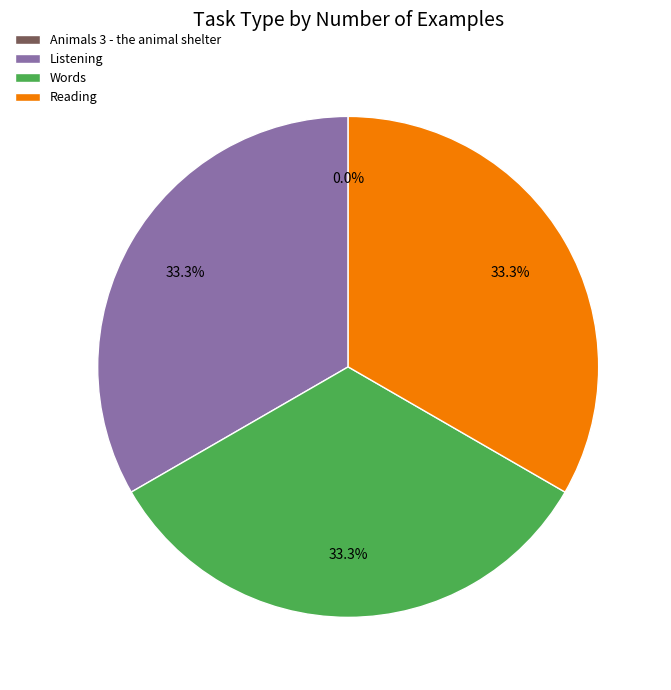

To the nearest percent, what portion does Listening represent?

33%